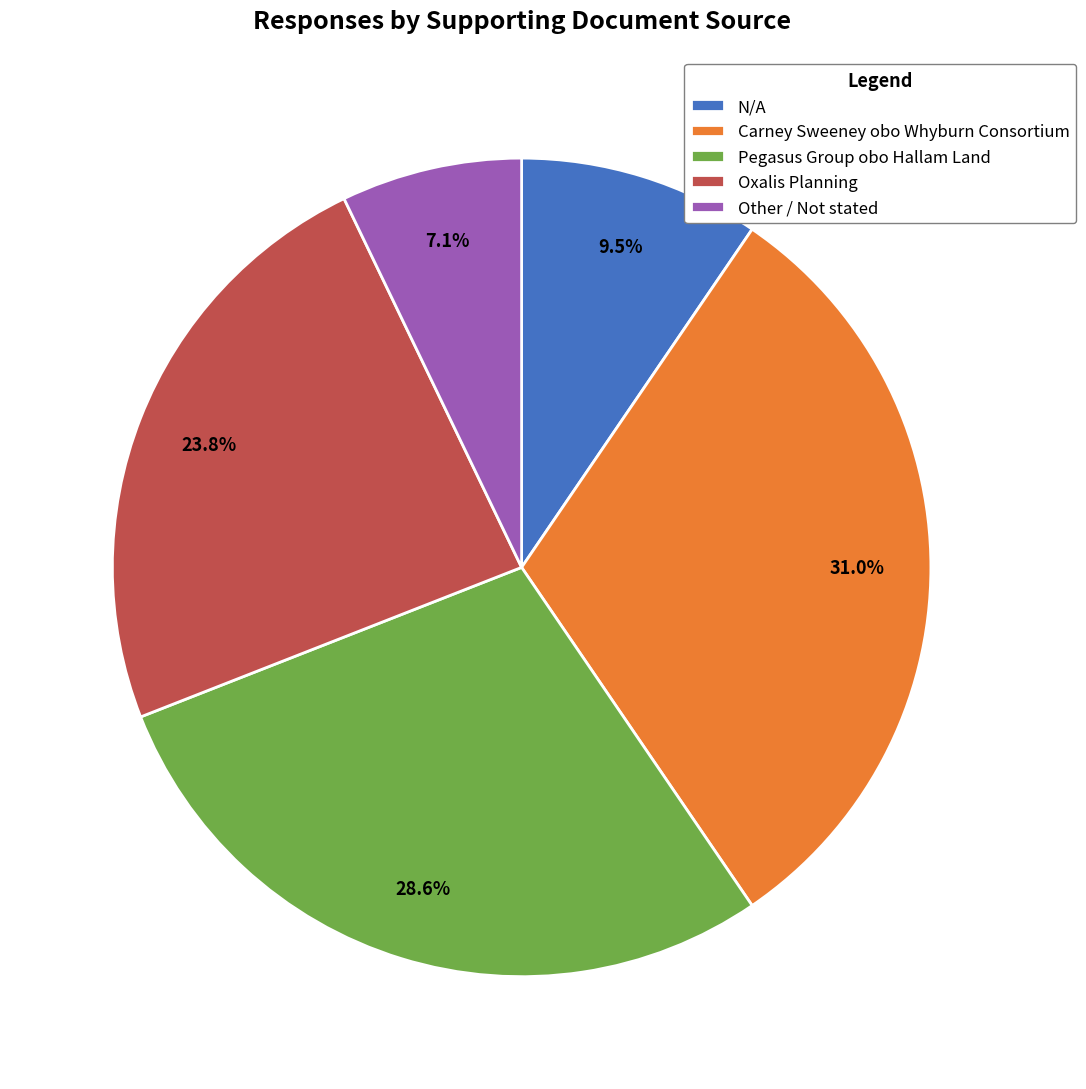

What is the largest slice in the pie chart?

Carney Sweeney obo Whyburn Consortium